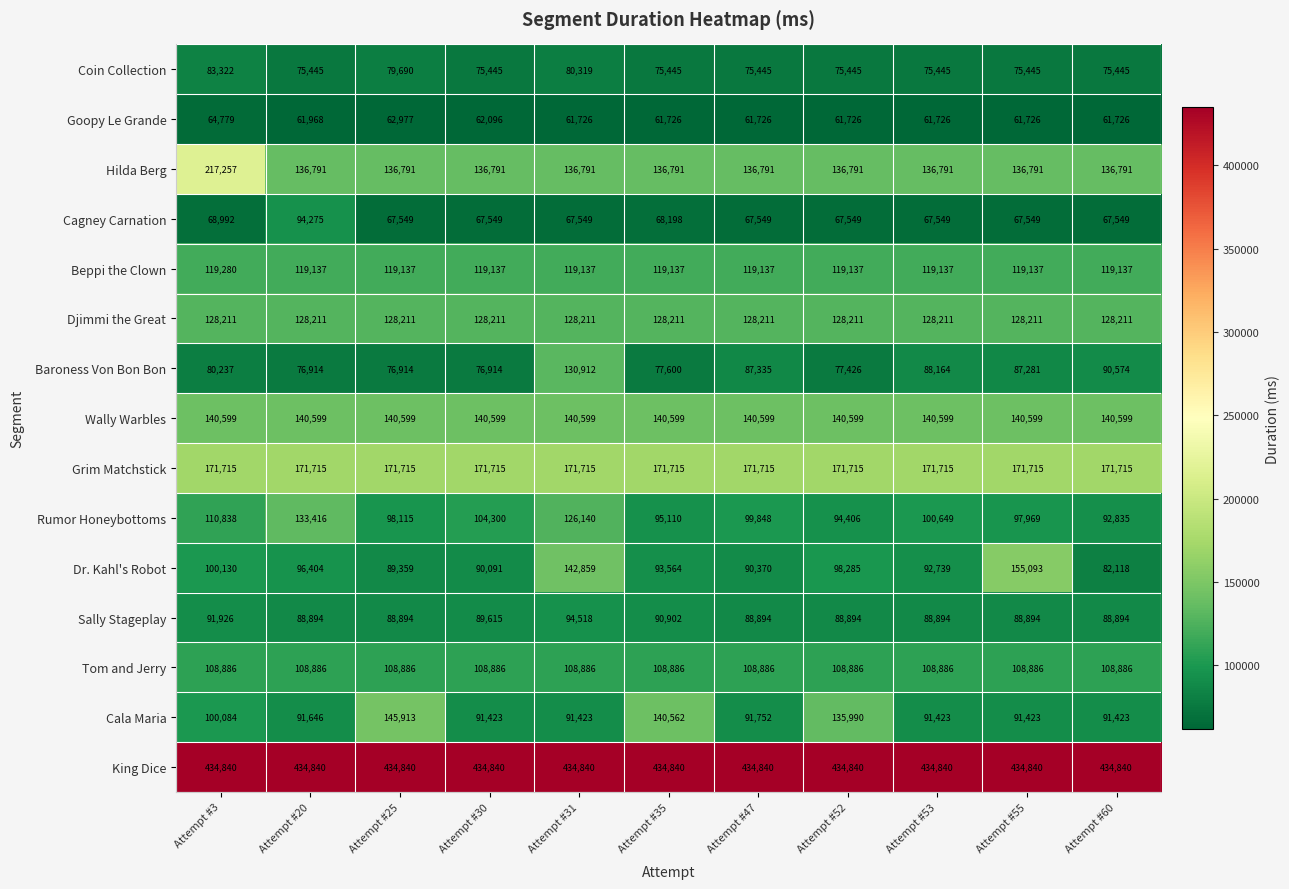

What is the approximate value of Cagney Carnation at Attempt #55, to the nearest 100?

67500